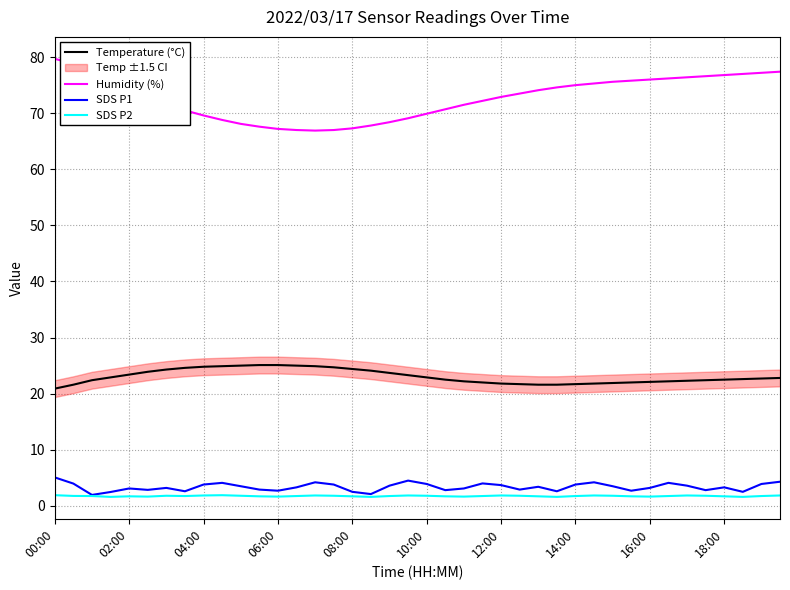

How many lines are shown in the chart?

4